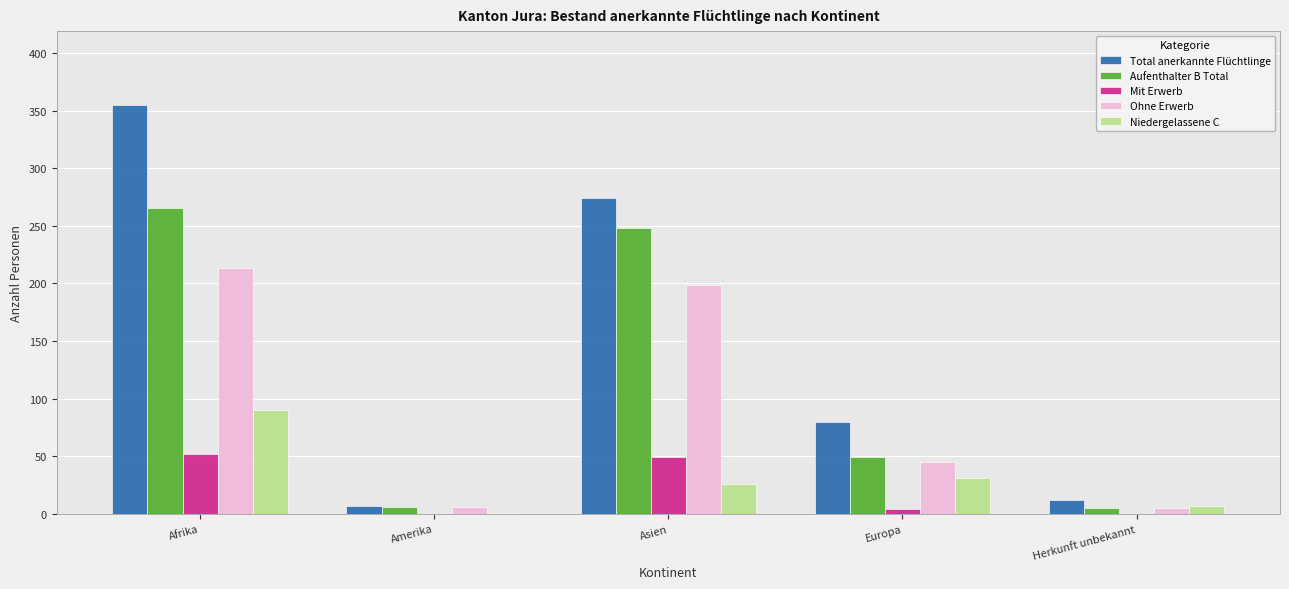

What are all the series names shown in the legend?

Total anerkannte Flüchtlinge, Aufenthalter B Total, Mit Erwerb, Ohne Erwerb, Niedergelassene C